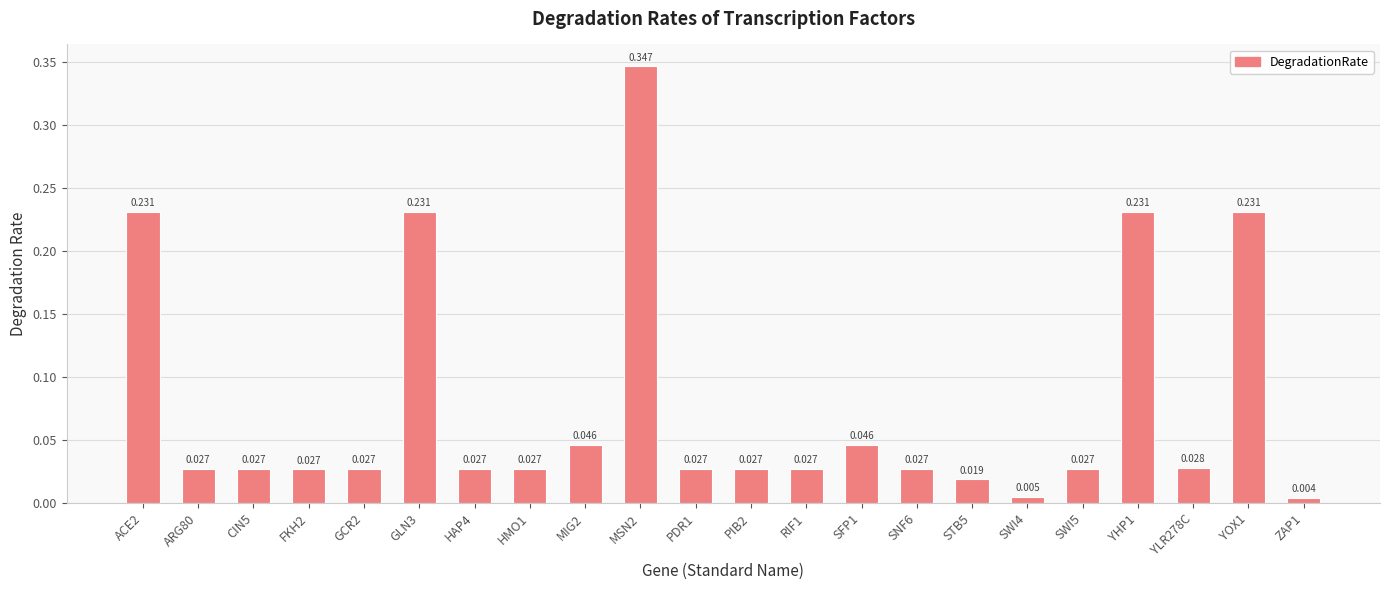

How many data points does each series have?

22